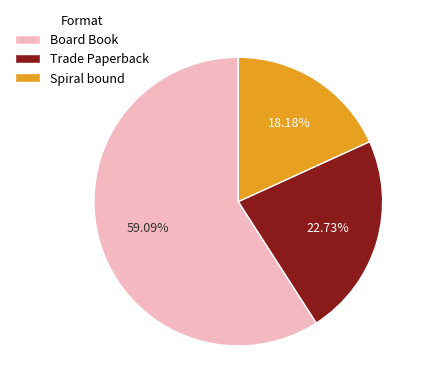

How much of the chart is everything except Trade Paperback?

77.3%